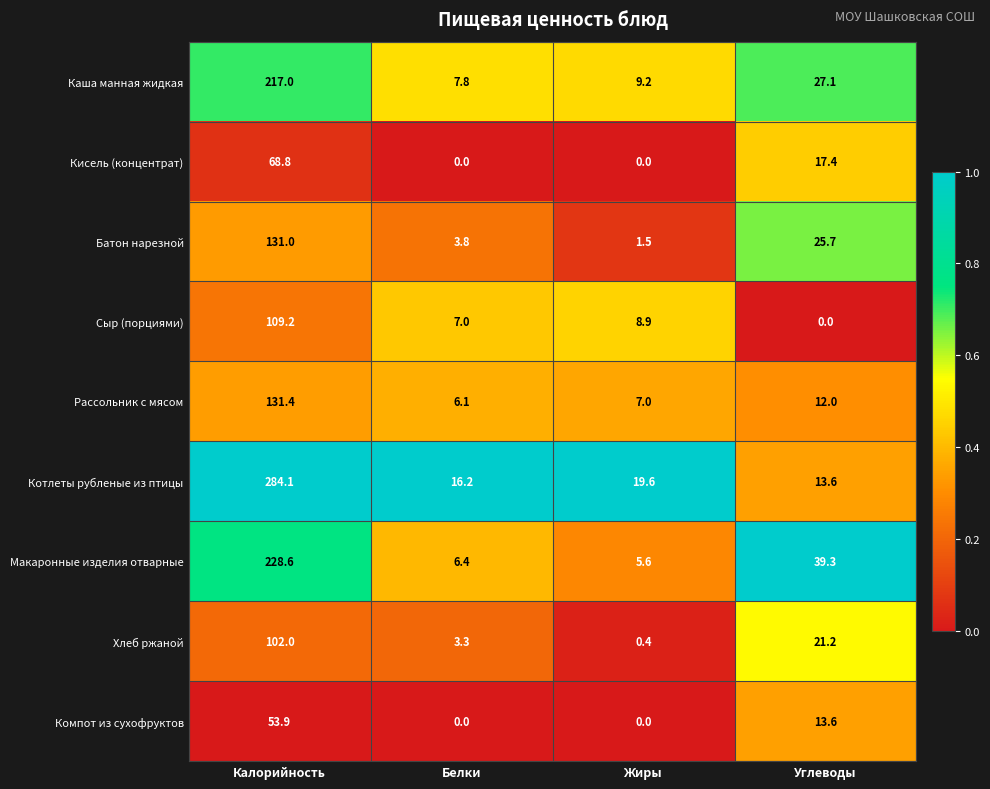

Count the number of data series in this chart.

9